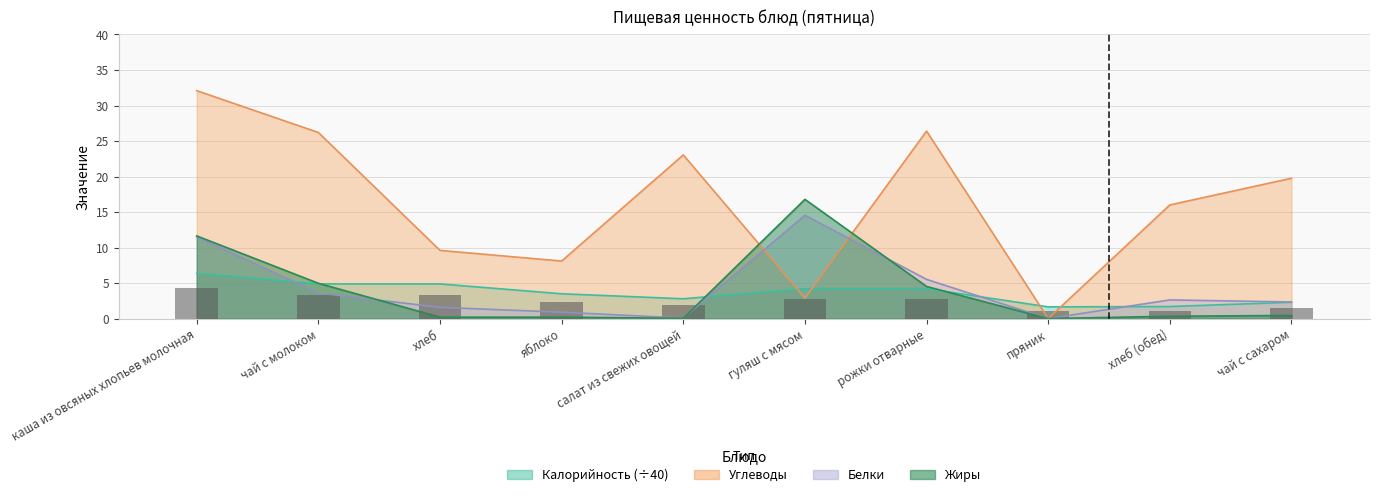

Reading right to left, transcribe all the data shown in this chart.

Калорийность: чай с сахаром=2.3	хлеб (обед)=1.7	пряник=1.6	рожки отварные=4.2	гуляш с мясом=4.2	салат из свежих овощей=2.8	яблоко=3.5	хлеб=4.9	чай с молоком=4.9	каша из овсяных хлопьев молочная=6.4
Белки: чай с сахаром=2.3	хлеб (обед)=2.6	пряник=0.0	рожки отварные=5.5	гуляш с мясом=14.6	салат из свежих овощей=0.1	яблоко=0.9	хлеб=1.6	чай с молоком=3.6	каша из овсяных хлопьев молочная=11.5
Жиры: чай с сахаром=0.4	хлеб (обед)=0.3	пряник=0.0	рожки отварные=4.5	гуляш с мясом=16.8	салат из свежих овощей=0.0	яблоко=0.2	хлеб=0.2	чай с молоком=5.0	каша из овсяных хлопьев молочная=11.6
Углеводы: чай с сахаром=19.8	хлеб (обед)=16.0	пряник=0.0	рожки отварные=26.4	гуляш с мясом=2.9	салат из свежих овощей=23.0	яблоко=8.1	хлеб=9.6	чай с молоком=26.2	каша из овсяных хлопьев молочная=32.1